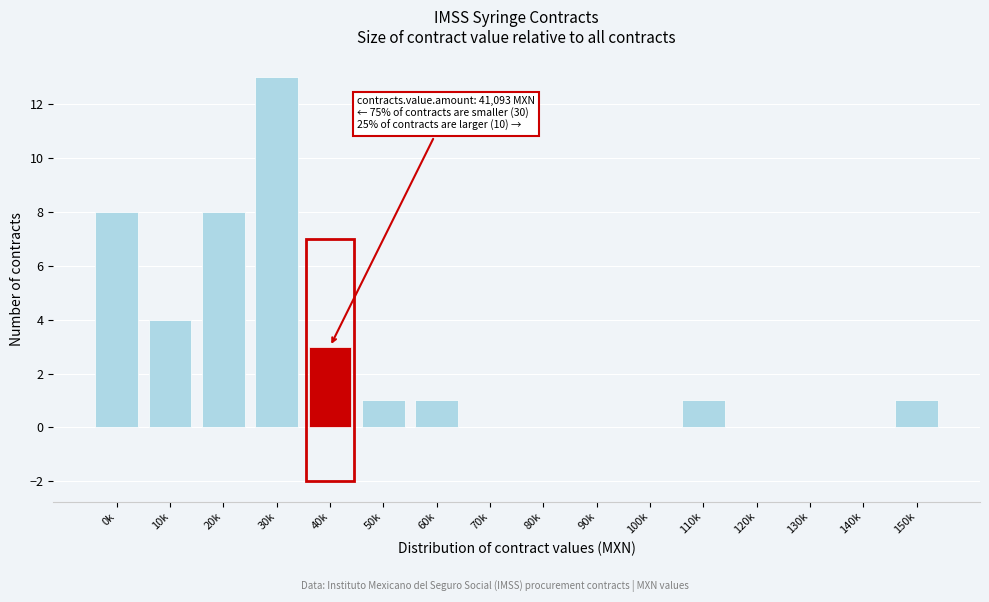

Reading left to right, transcribe all the data shown in this chart.

0k=8	10k=4	20k=8	30k=13	40k=3	50k=1	60k=1	70k=0	80k=0	90k=0	100k=0	110k=1	120k=0	130k=0	140k=0	150k=1